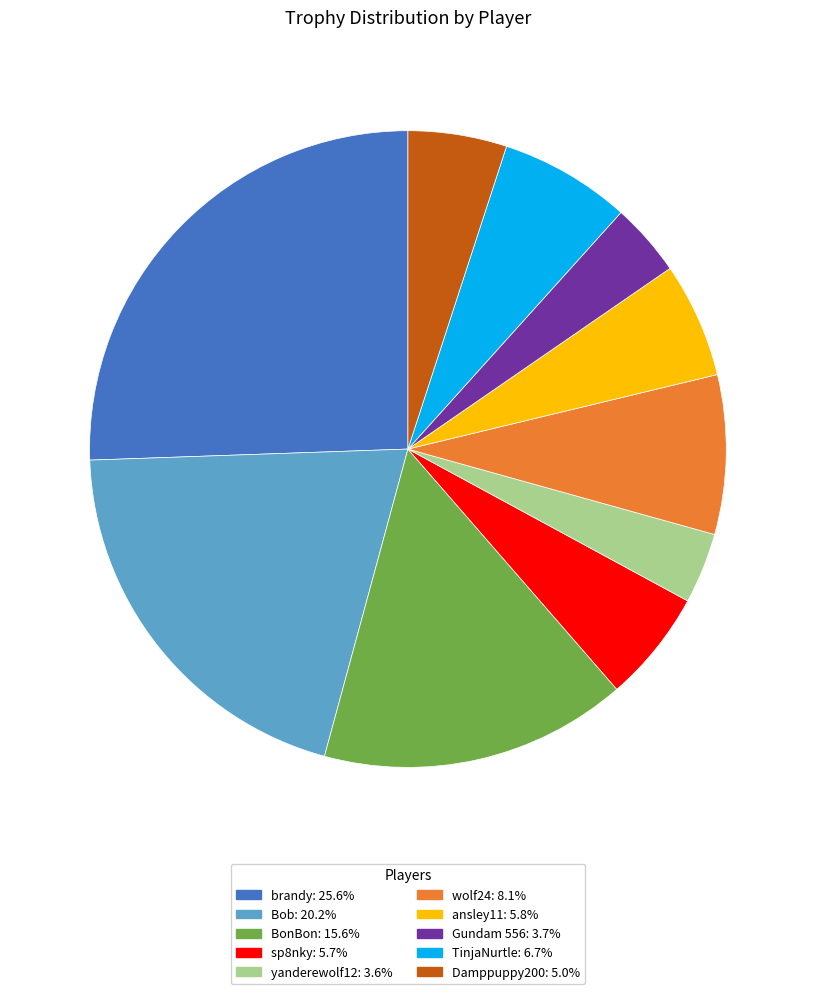

Do Bob and BonBon together represent more than half of the pie?

No